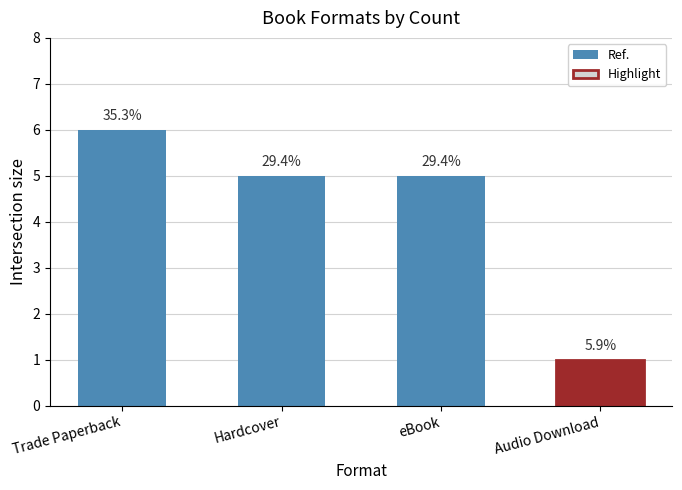

The value at eBook is 5. True or false?

True